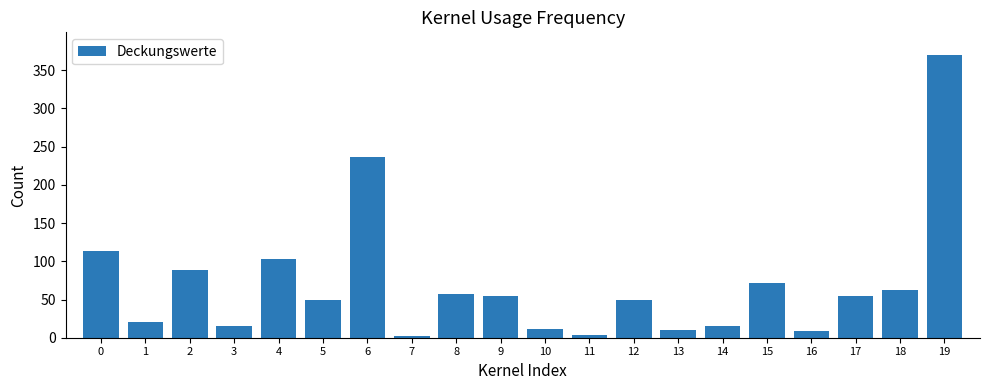

The chart shows a value of 80 at 9. True or false?

False